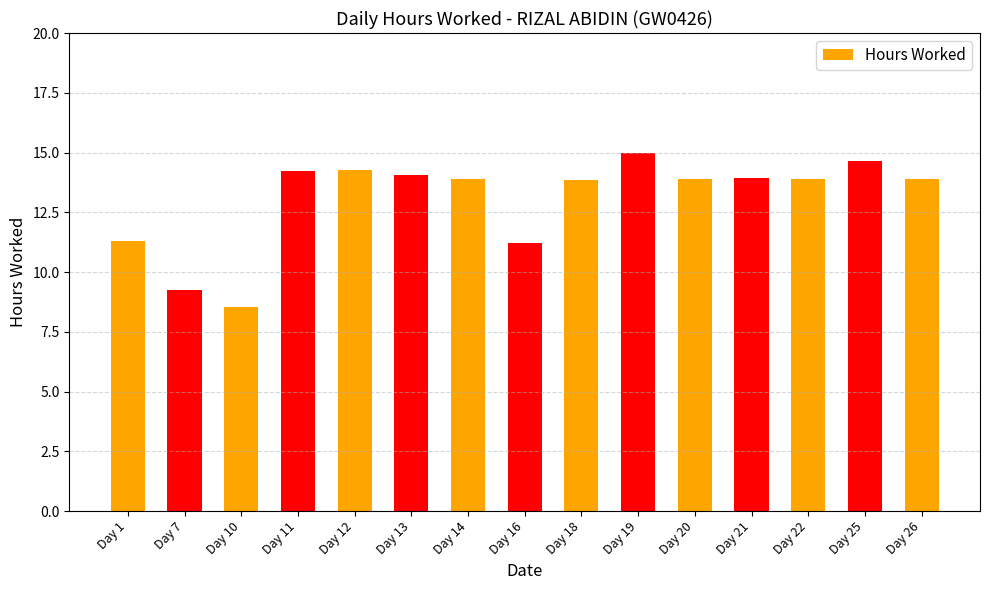

What is the change in value from Day 10 to Day 18?

+5.3